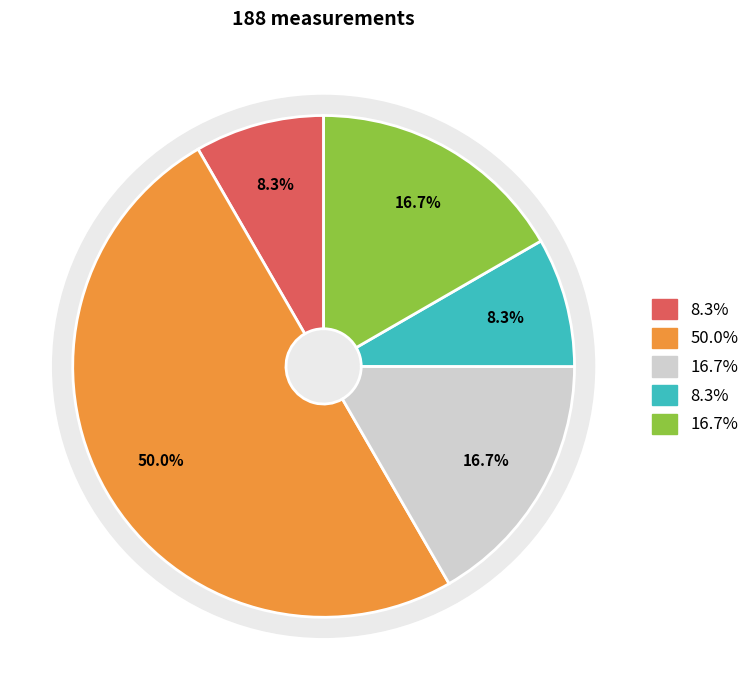

What percentage is NOT represented by 28?

91.7%